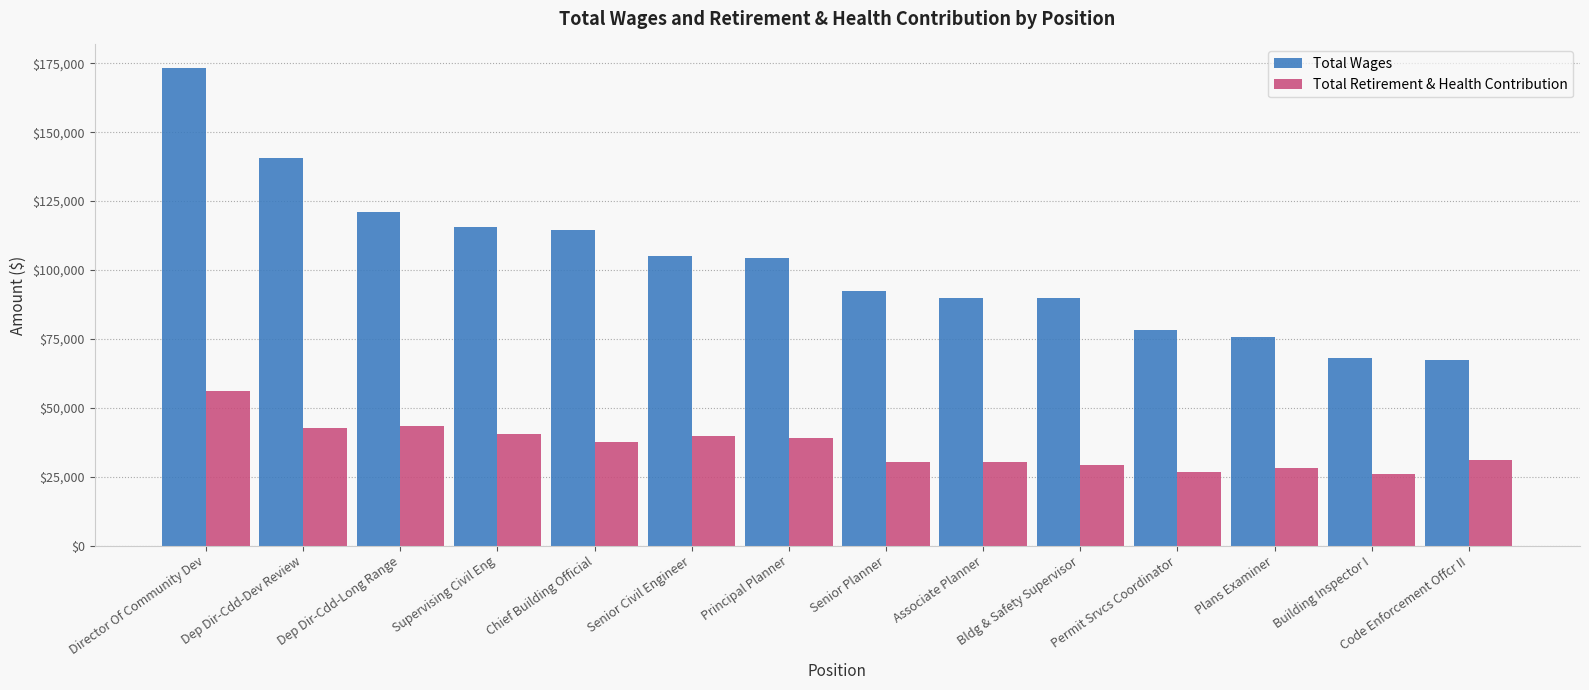

Is the value of Total Retirement & Health Contribution at Senior Civil Engineer greater than the value of Total Wages at Dep Dir-Cdd-Long Range?

No